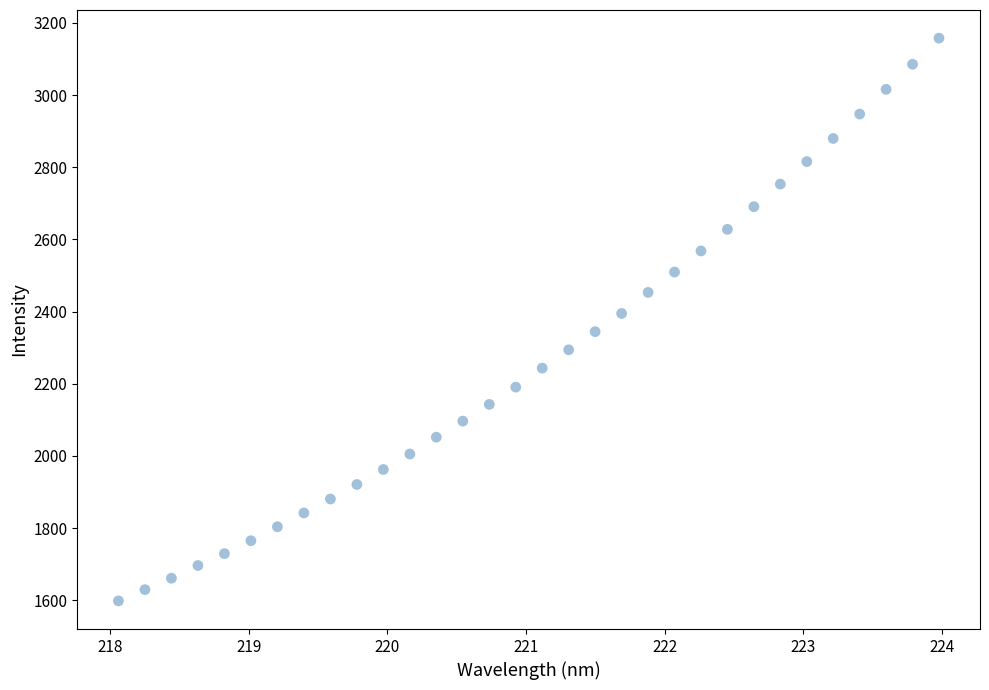

What is the range of Y values (max minus min)?

1560.1